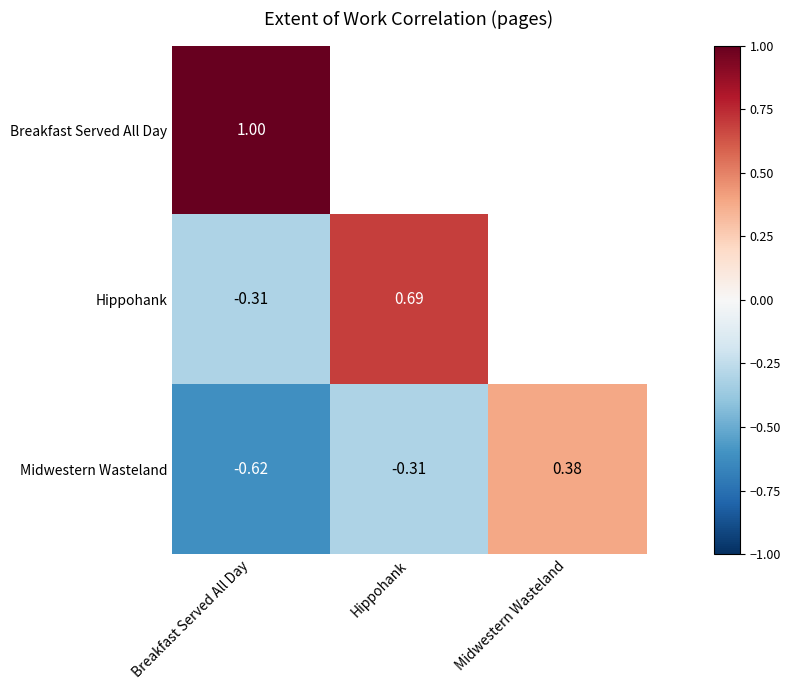

Where is Midwestern Wasteland nearest to the value 0?

Hippohank